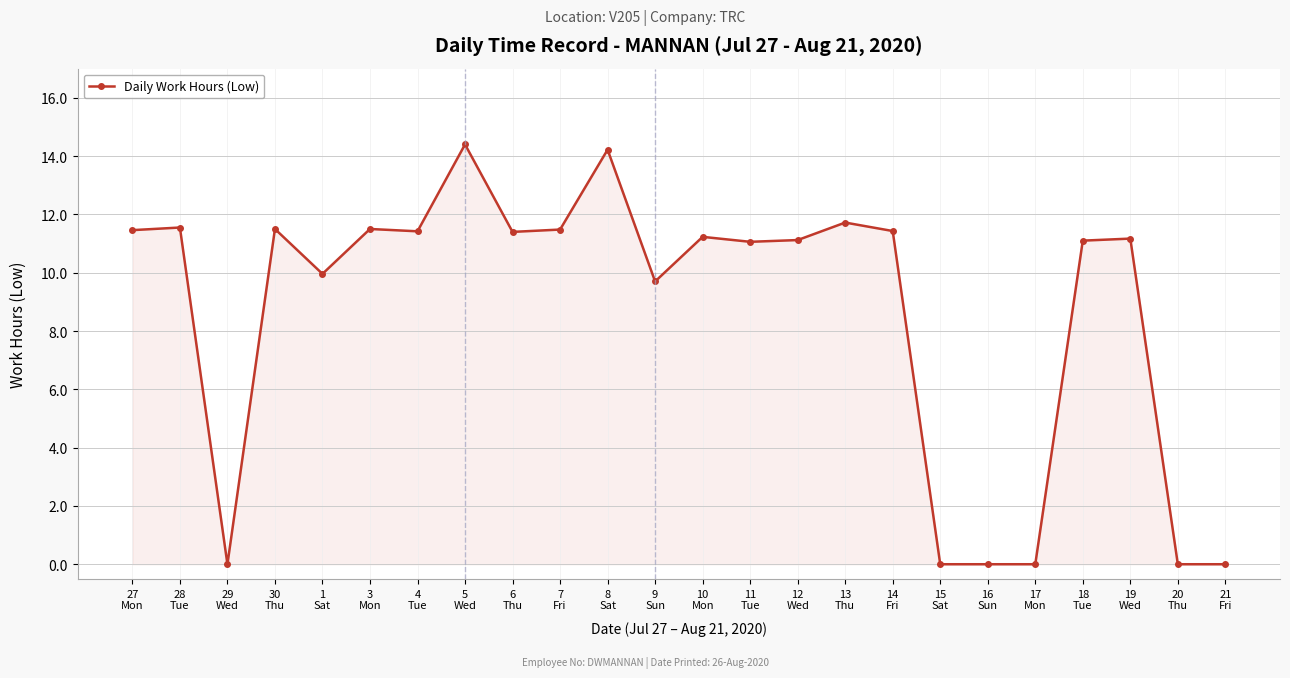

At which label is the value closest to 7?

9
Sun